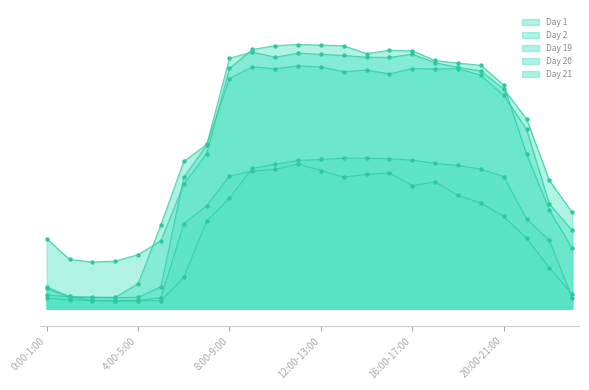

Which series contains the lowest Y value?

Day 2